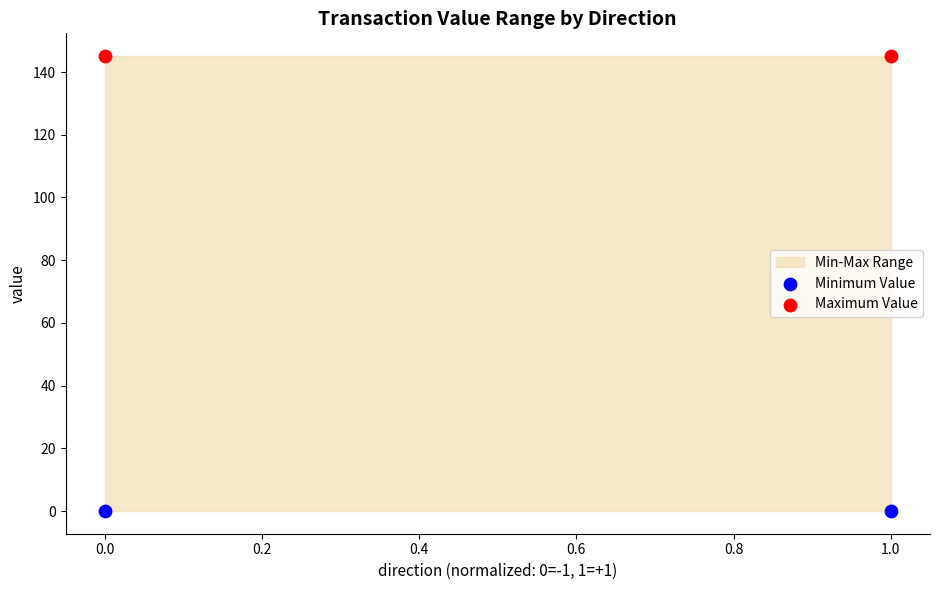

Which series reaches the minimum Y coordinate?

Minimum Value